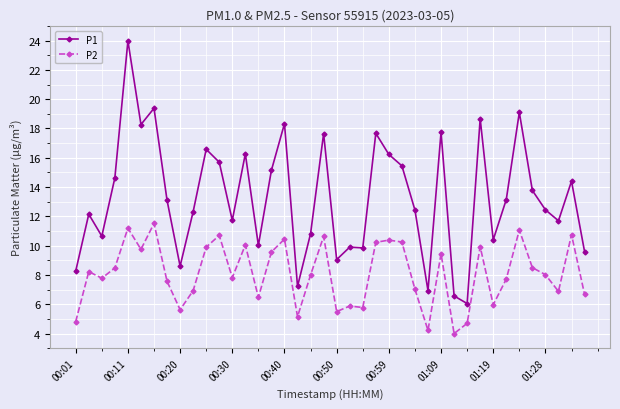

Rank the series by their maximum value, from lowest to highest.

P2, P1